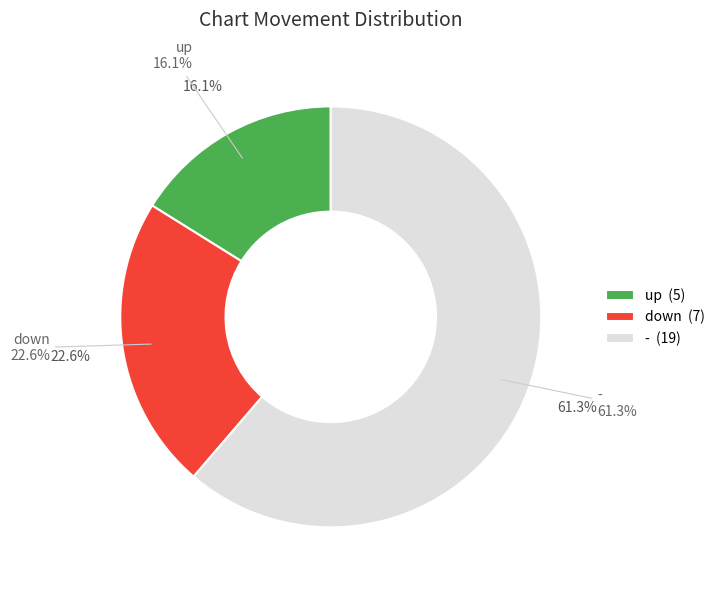

Does down account for over 50% of the chart?

No